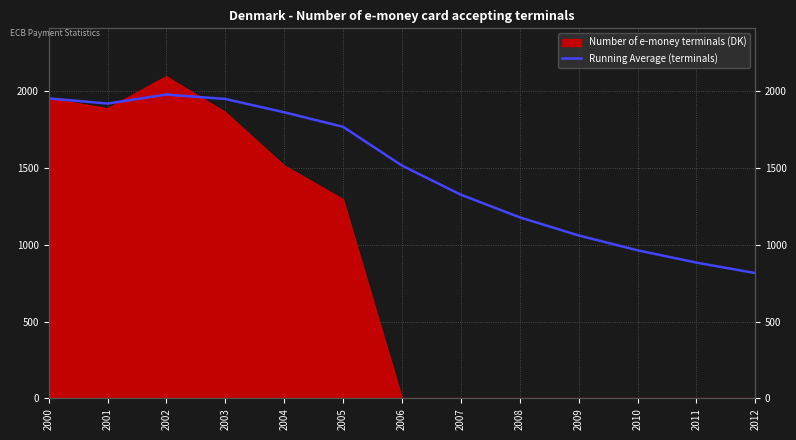

What is the difference between the values at 2000 and 2011?

1069.6